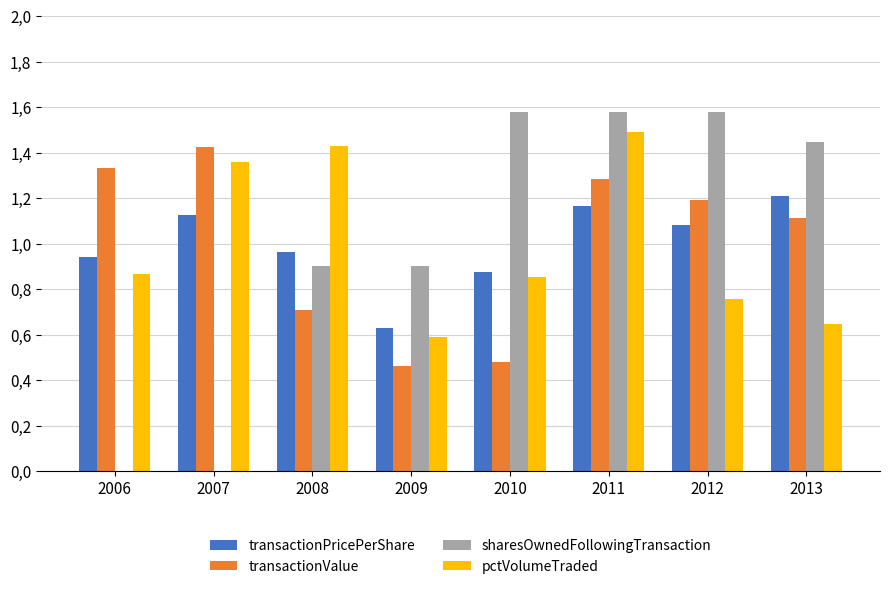

Between 2013 and 2007, which is larger?

2013